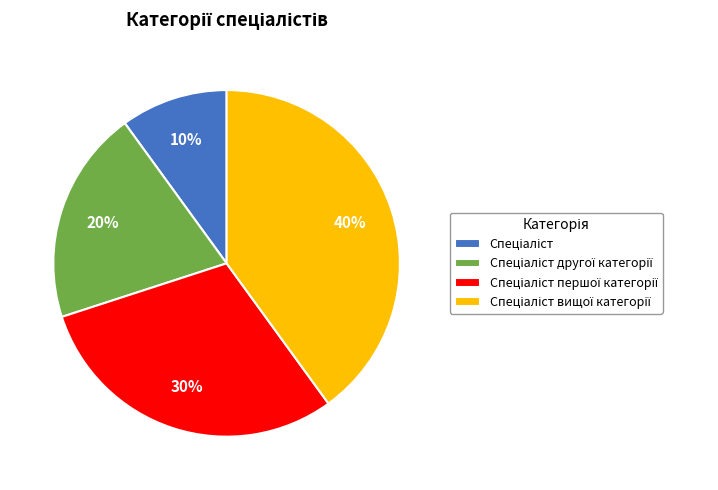

Count the number of slices in the pie.

4